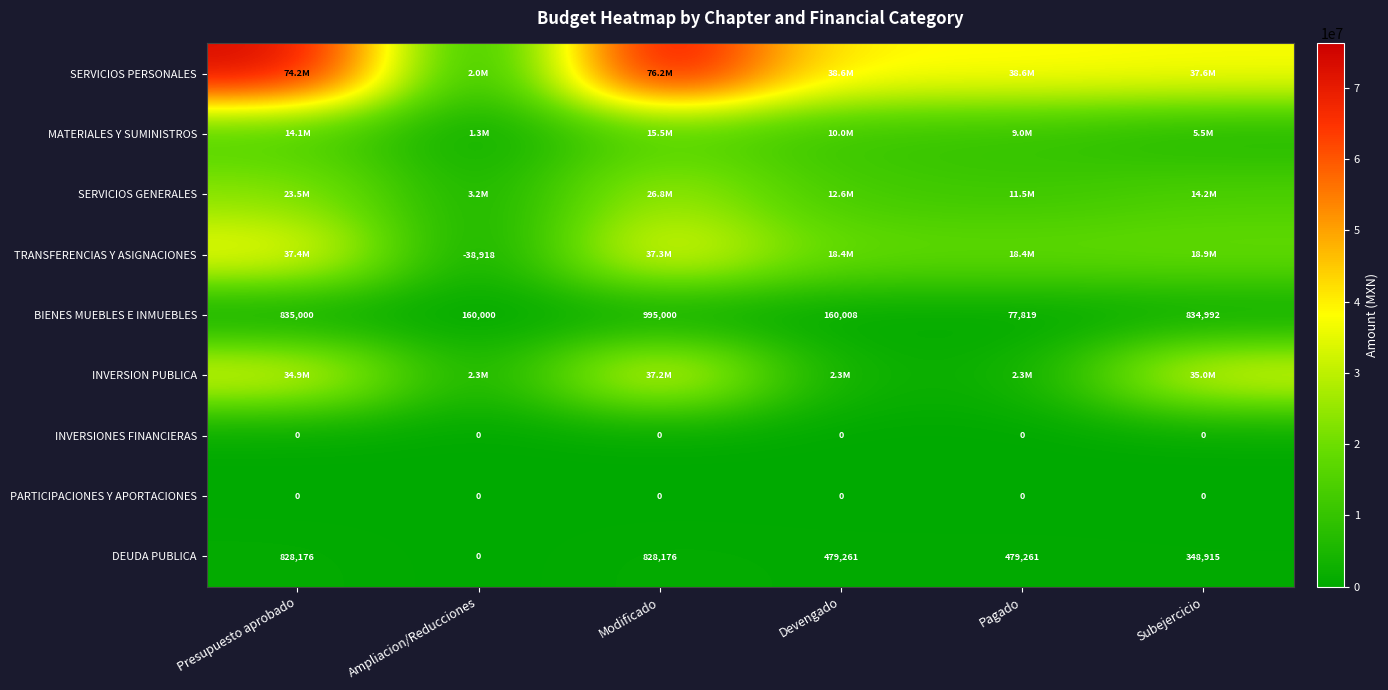

Where does the BIENES MUEBLES E INMUEBLES series first go above 834992?

Presupuesto aprobado